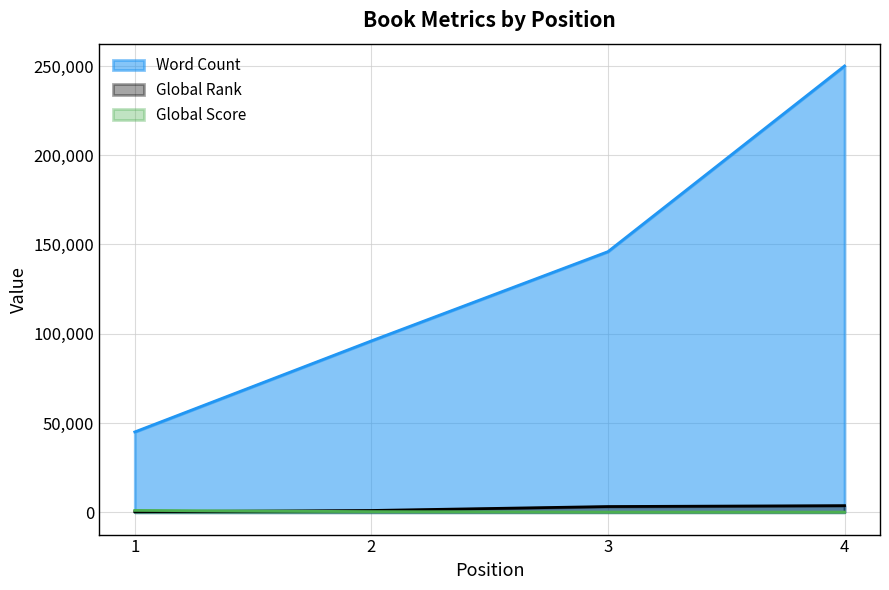

True or false: Word Count and Global Score intersect in this chart.

False